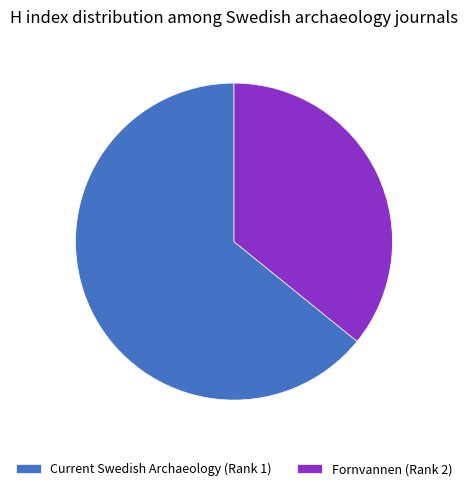

Do Fornvannen (Rank 2) and Current Swedish Archaeology (Rank 1) together represent more than half of the pie?

Yes